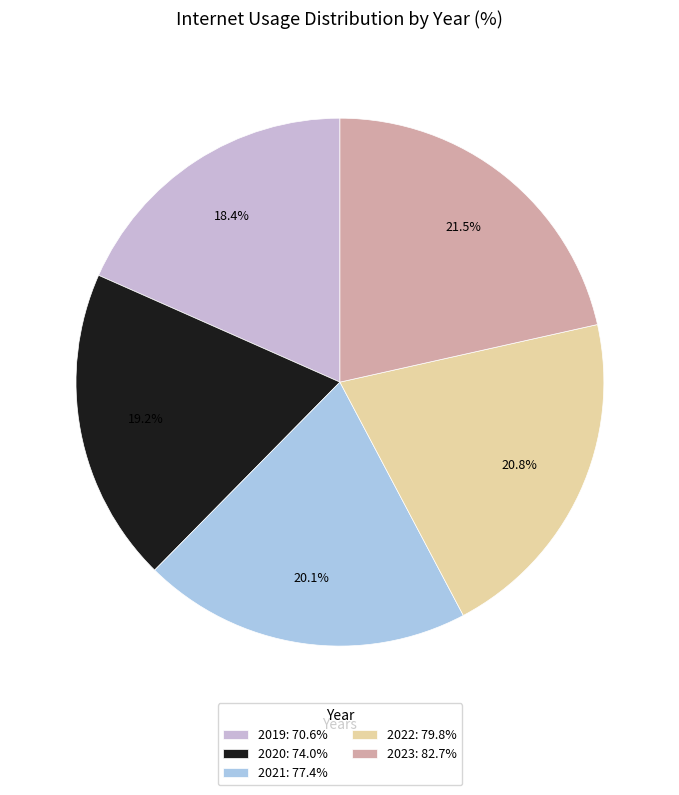

Which slice is the smallest?

2019